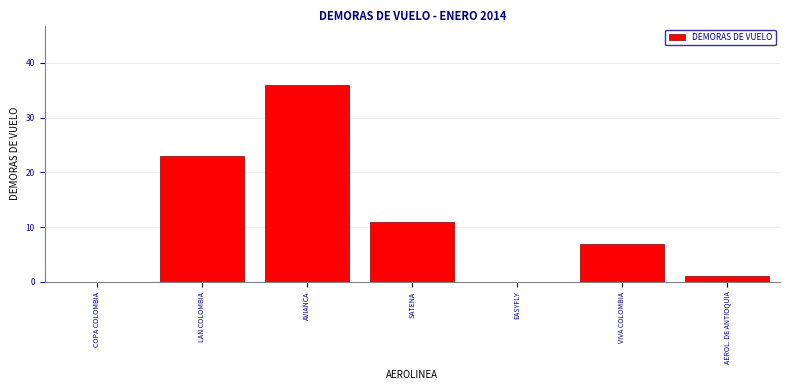

Reading left to right, transcribe all the data shown in this chart.

COPA COLOMBIA=0	LAN COLOMBIA=23	AVIANCA=36	SATENA=11	EASYFLY=0	VIVA COLOMBIA=7	AEROL. DE ANTIOQUIA=1